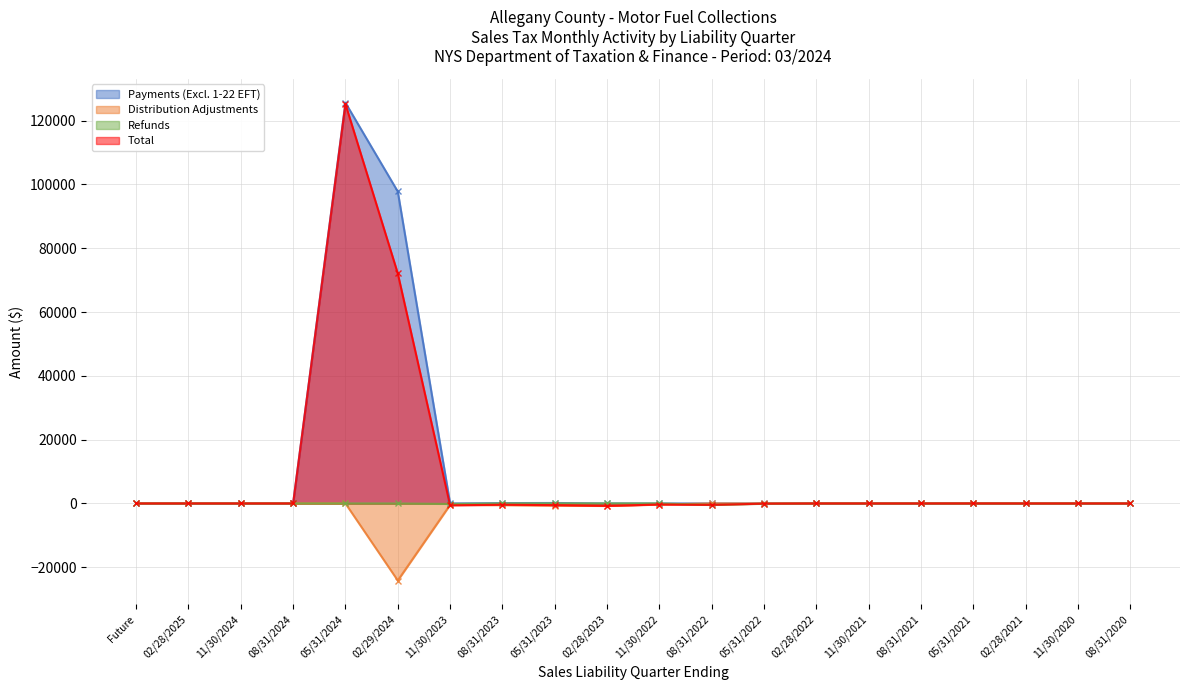

Which series has the largest total across all categories?

Payments (Excl. 1-22 EFT)